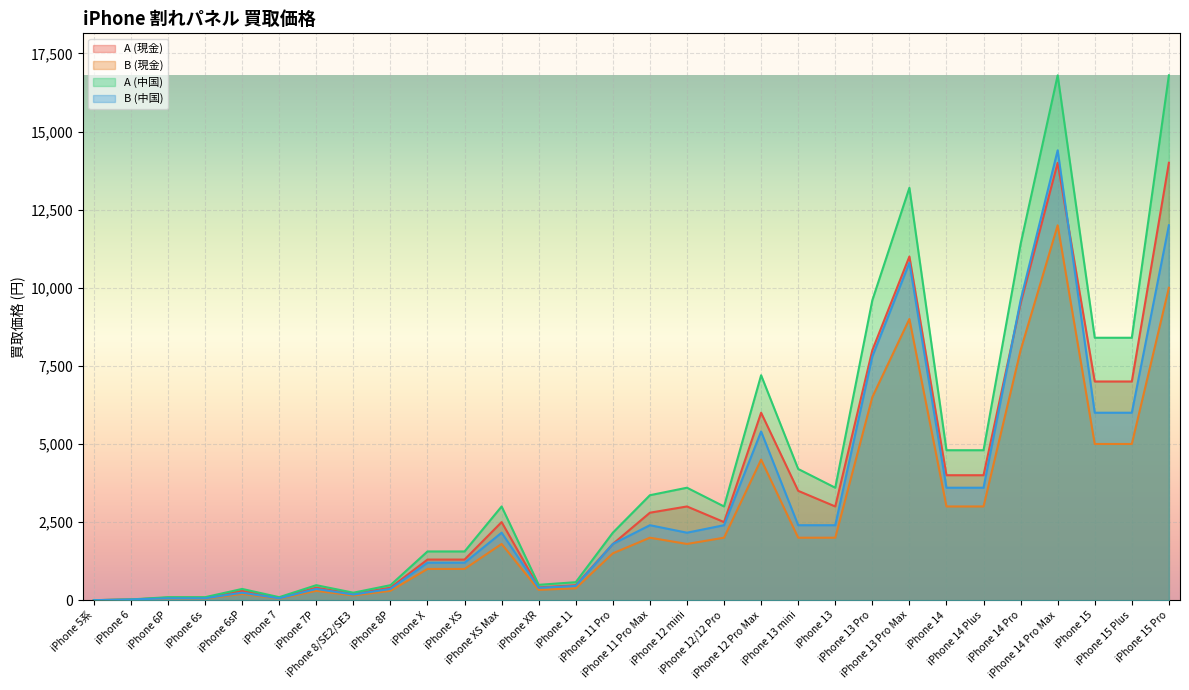

Where is B (現金) nearest to the value 6000?

iPhone 13 Pro